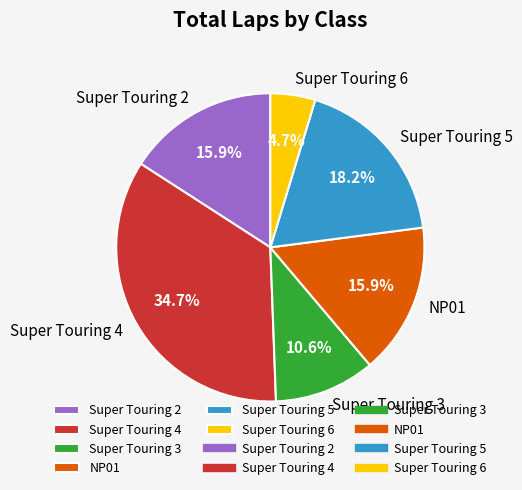

Which has a higher value, Super Touring 4 or NP01?

Super Touring 4